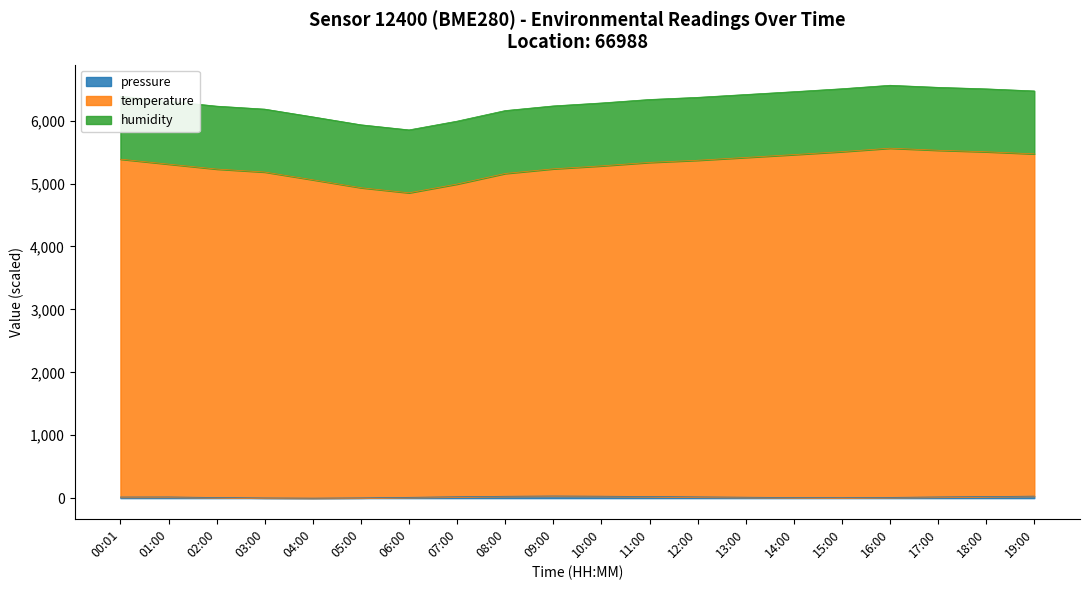

Is the value of temperature at 06:00 greater than the value of pressure at 02:00?

Yes